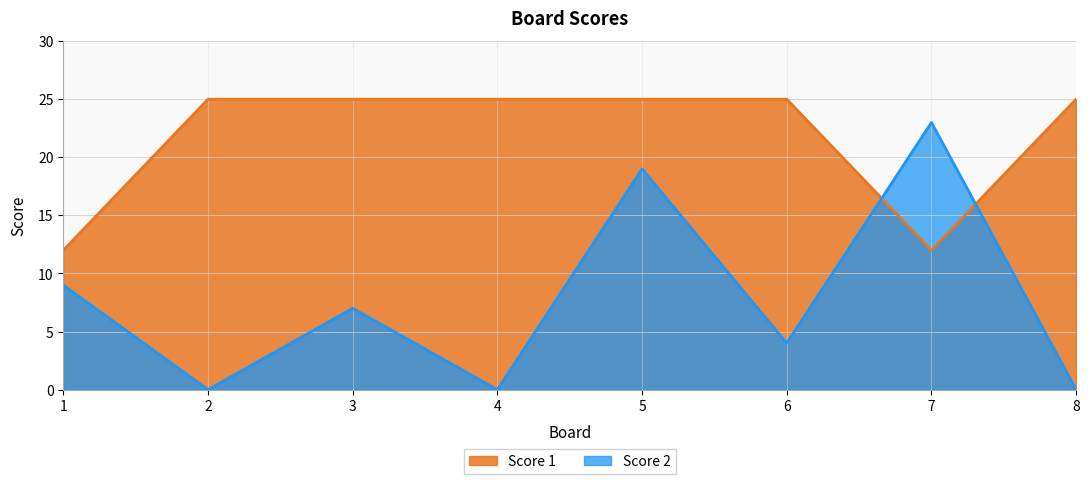

What is the sum of all Score 2 values?

62